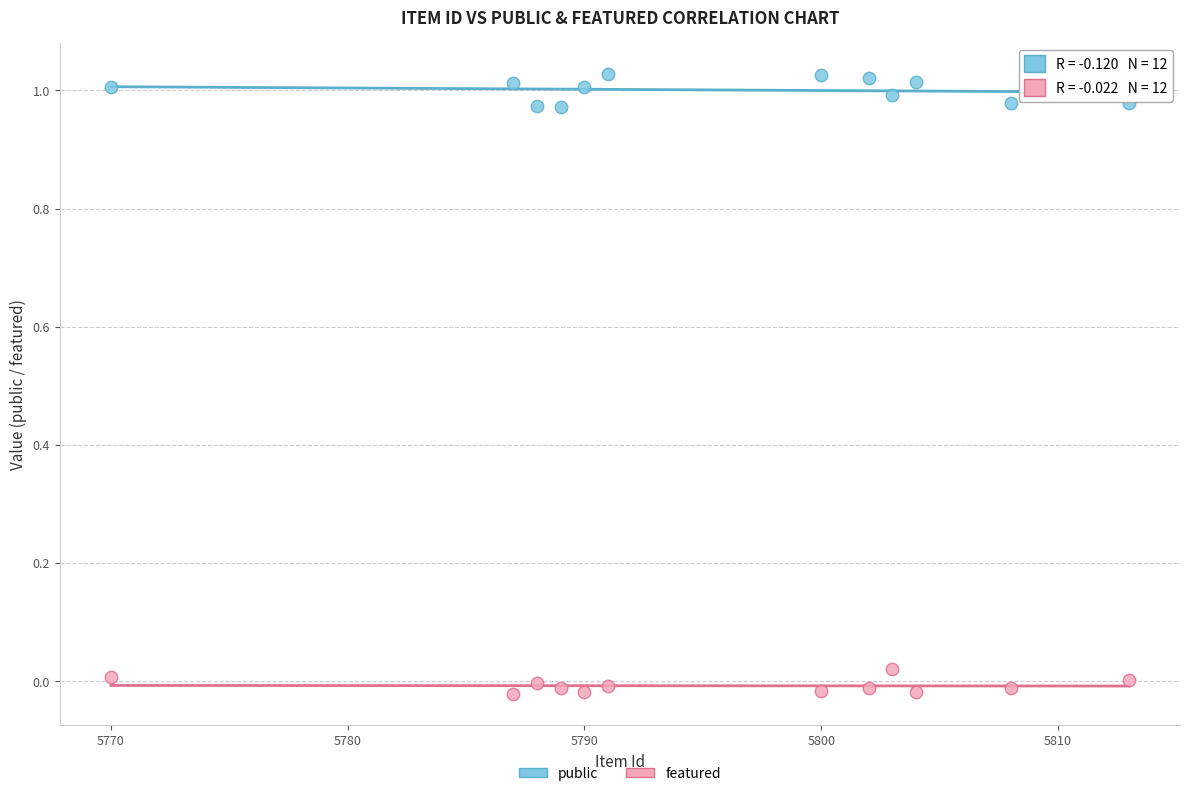

Which series reaches the maximum Y coordinate?

public